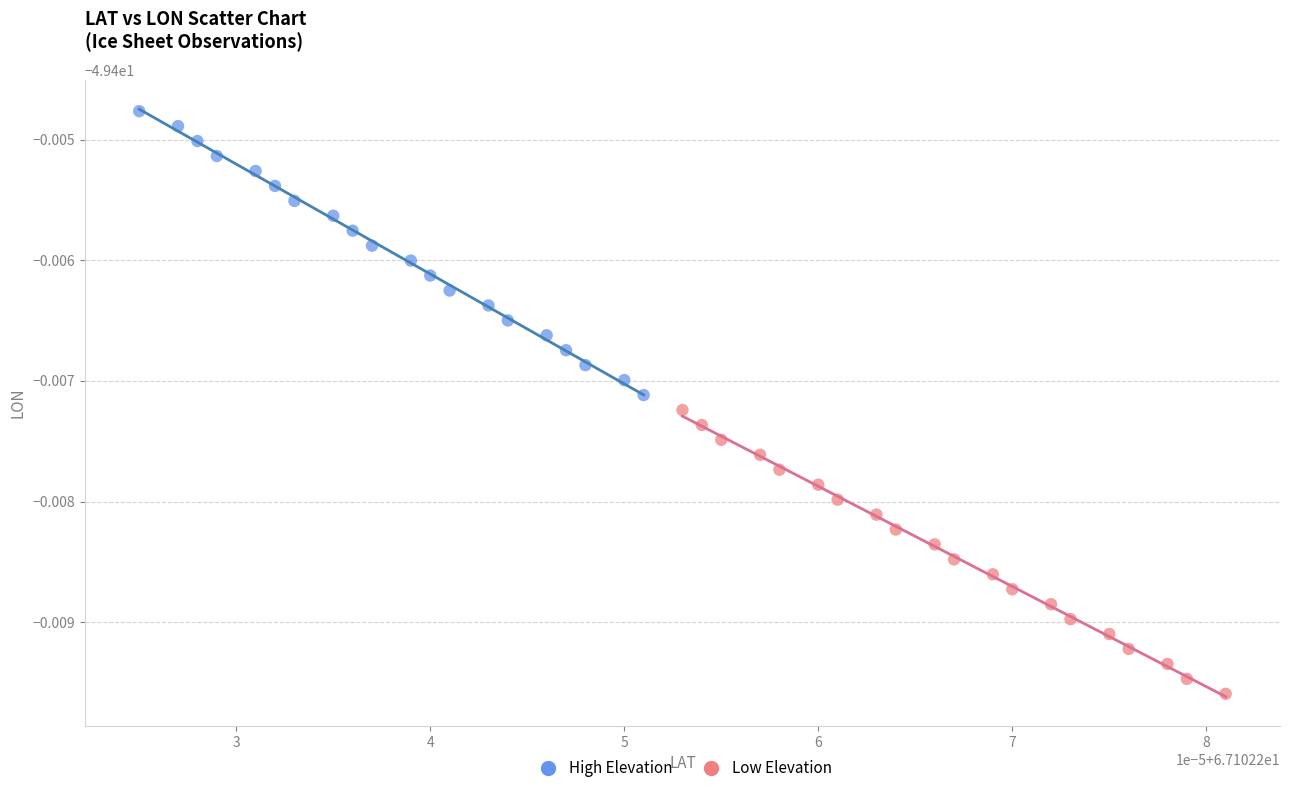

Which series reaches the maximum Y coordinate?

High Elevation